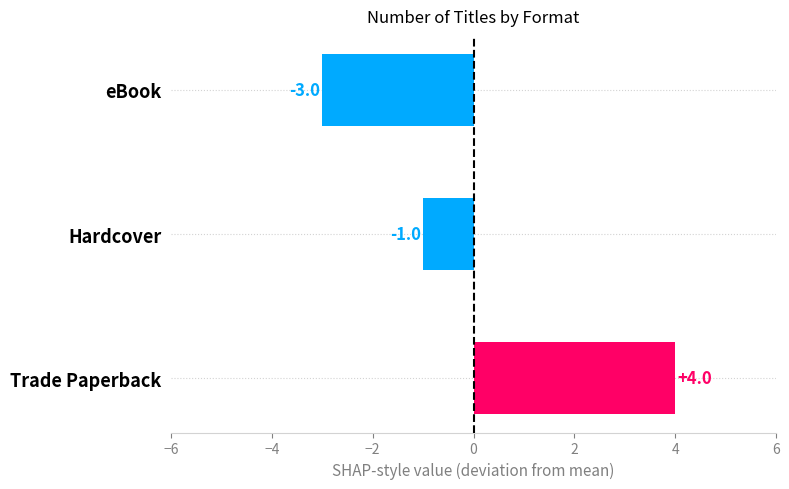

How many values are between -3 and 4?

3